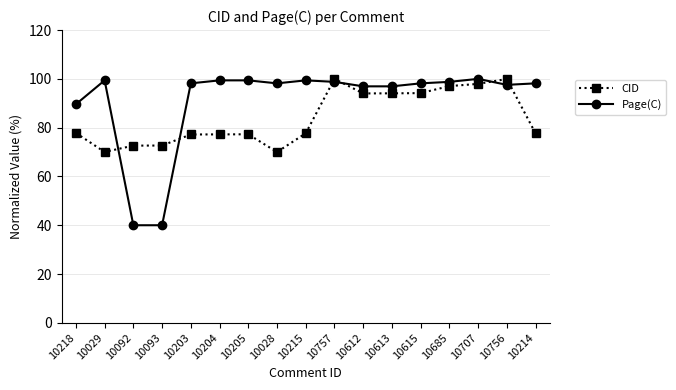

What is the approximate value of Page(C) at 10203?

98.2